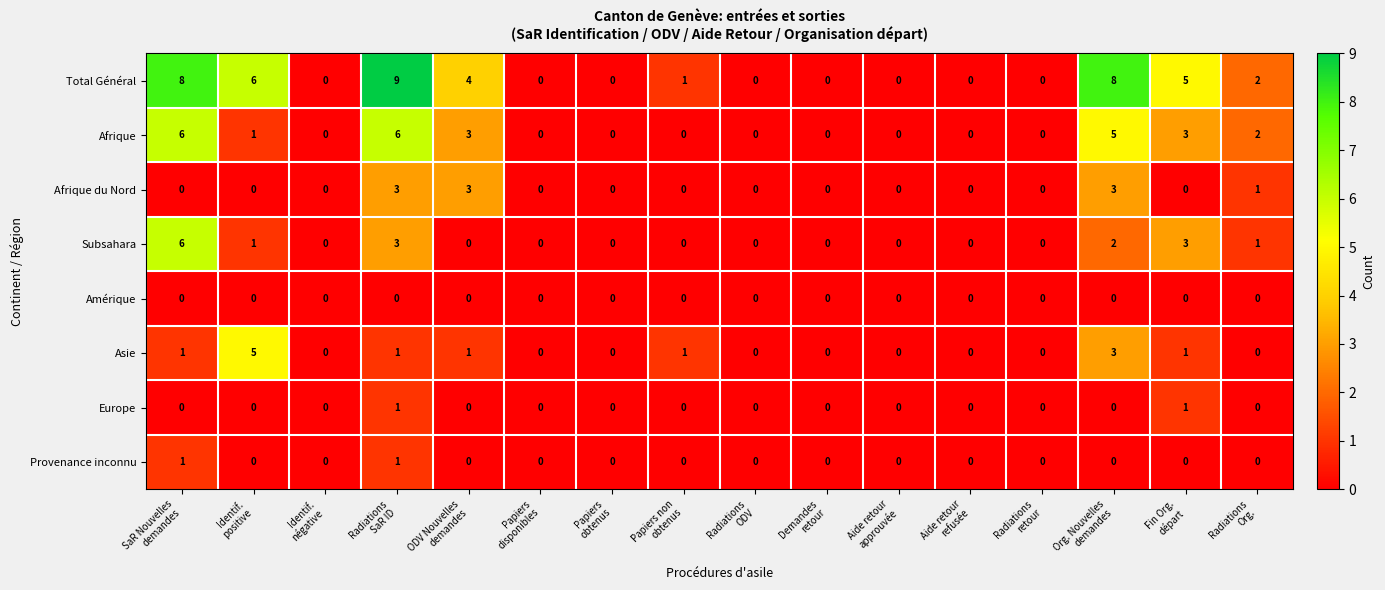

Which series has the largest range (max minus min)?

Total Général